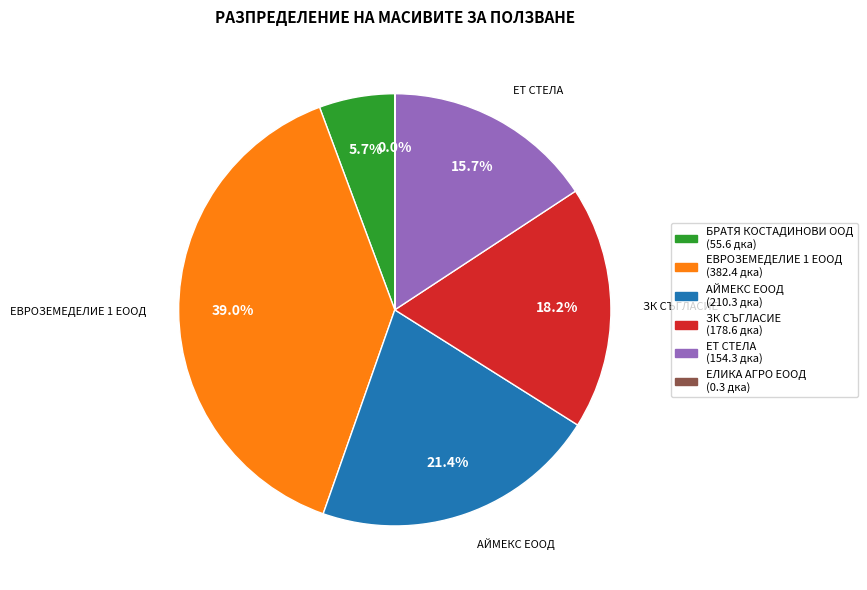

True or false: ЕТ СТЕЛА accounts for 10% of the total.

False